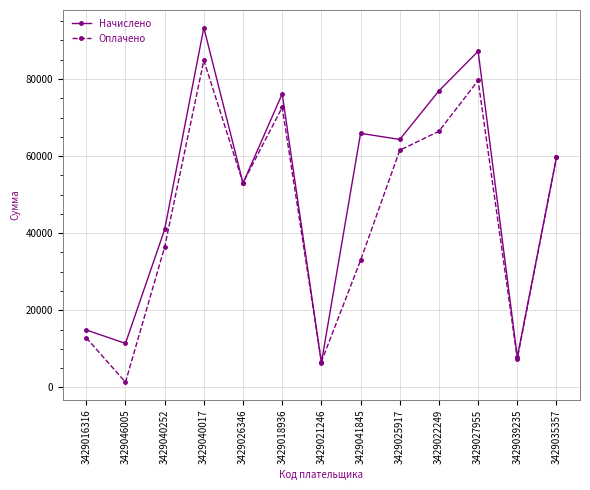

What are all the series names shown in the legend?

Начислено, Оплачено